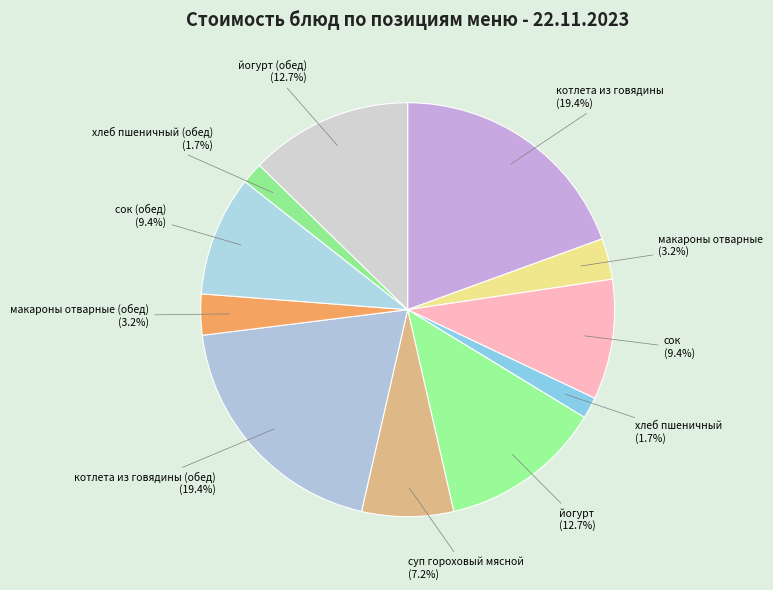

To the nearest percent, what is the average slice percentage?

9%